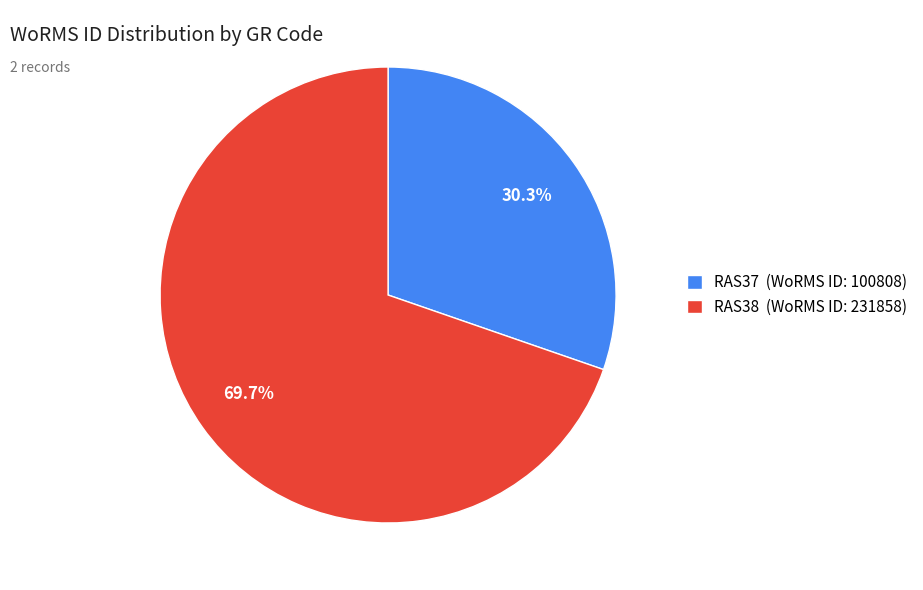

The RAS38 slice represents 57% of the pie. True or false?

False